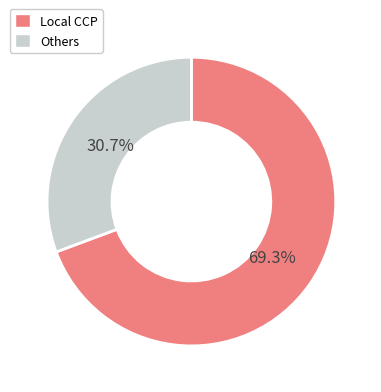

Approximately how many times larger is the value at Others compared to Local CCP?

0.4